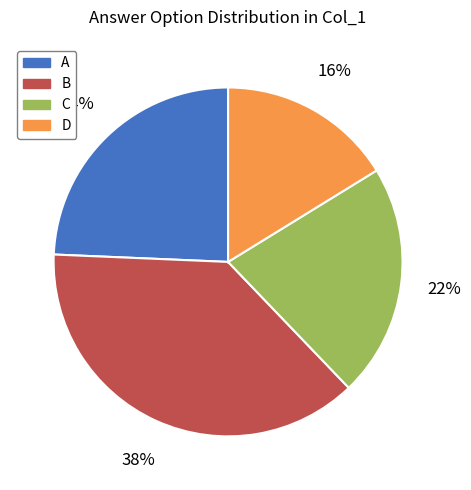

Is there a majority slice in this chart?

No